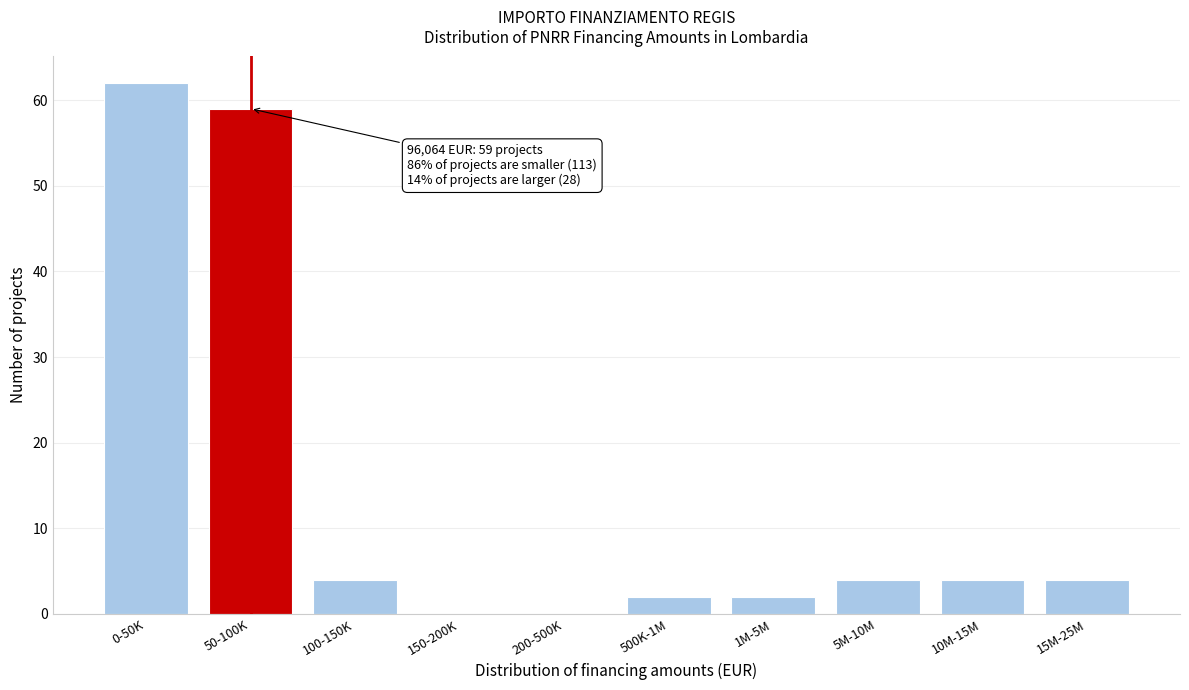

Reading left to right, extract all data points from this chart.

0-50K=62	50-100K=59	100-150K=4	150-200K=0	200-500K=0	500K-1M=2	1M-5M=2	5M-10M=4	10M-15M=4	15M-25M=4